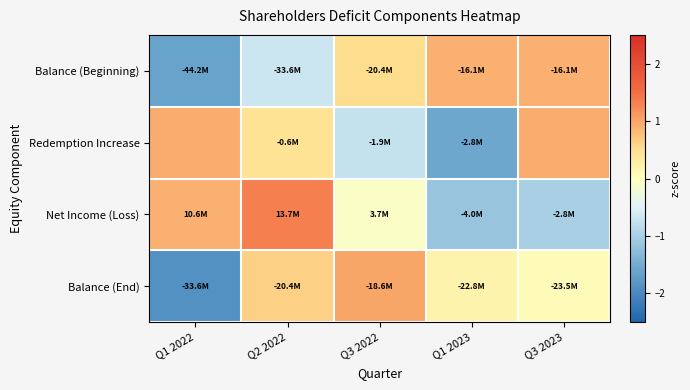

List the series in order of their peak value, highest first.

Net Income (Loss), Balance (End), Redemption Increase, Balance (Beginning)